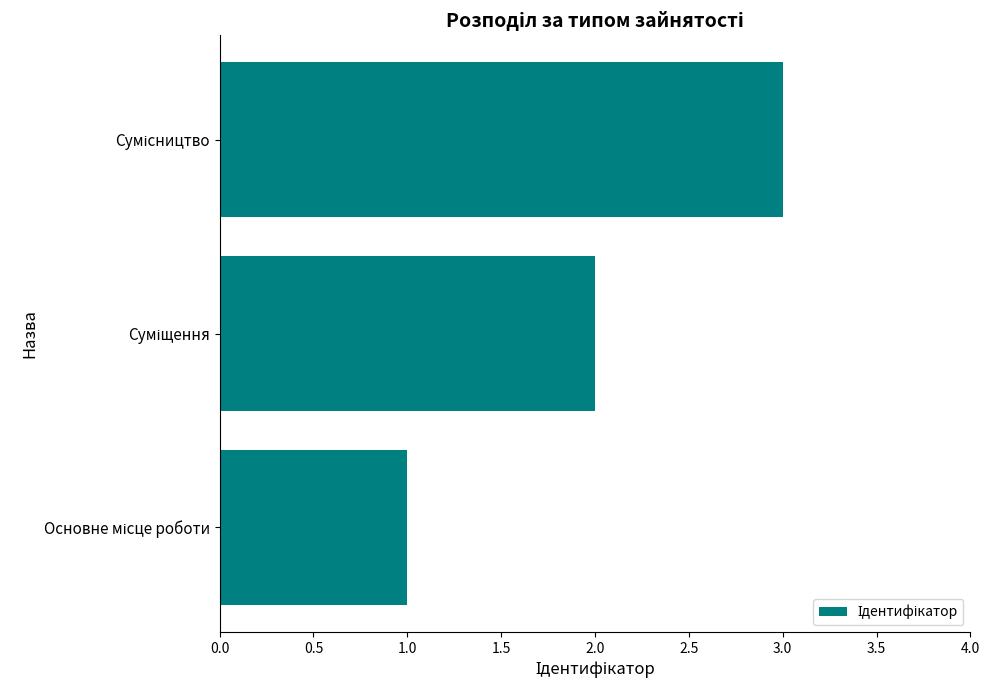

What is the sum of all values?

6